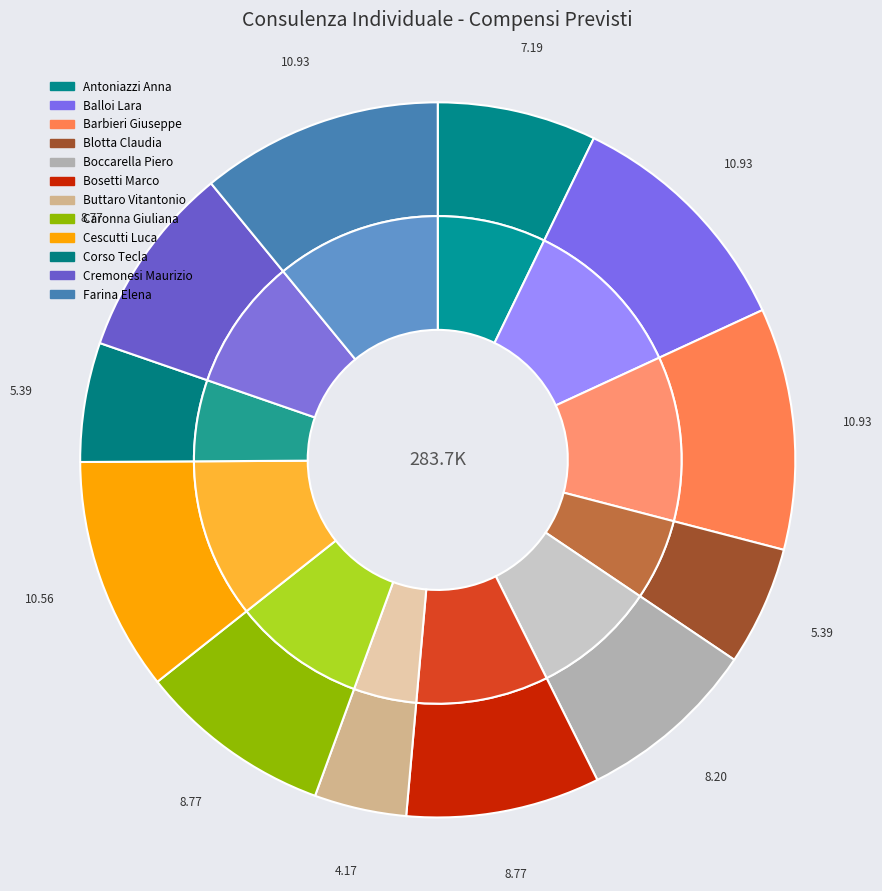

To the nearest percent, what is the difference between the largest and smallest slice percentages?

7%